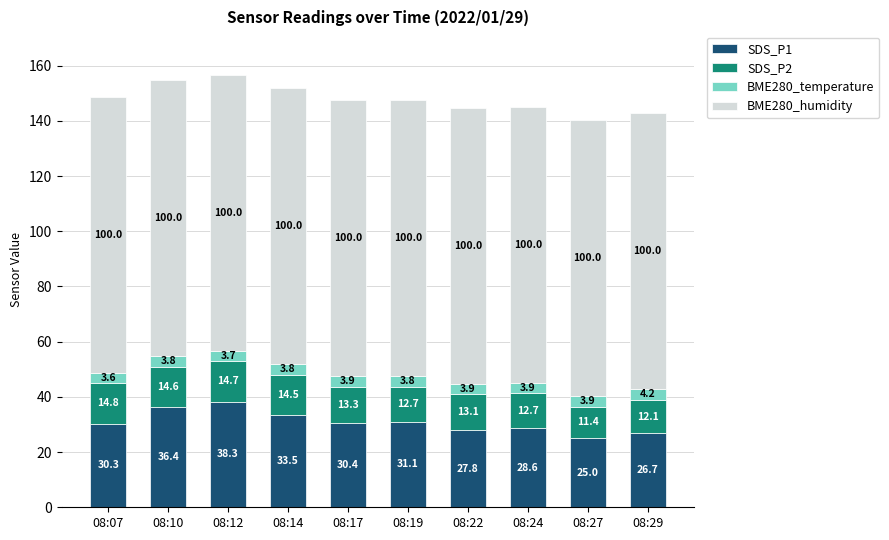

What is the value of the SDS_P1 bar at the 7th from the left?

27.8